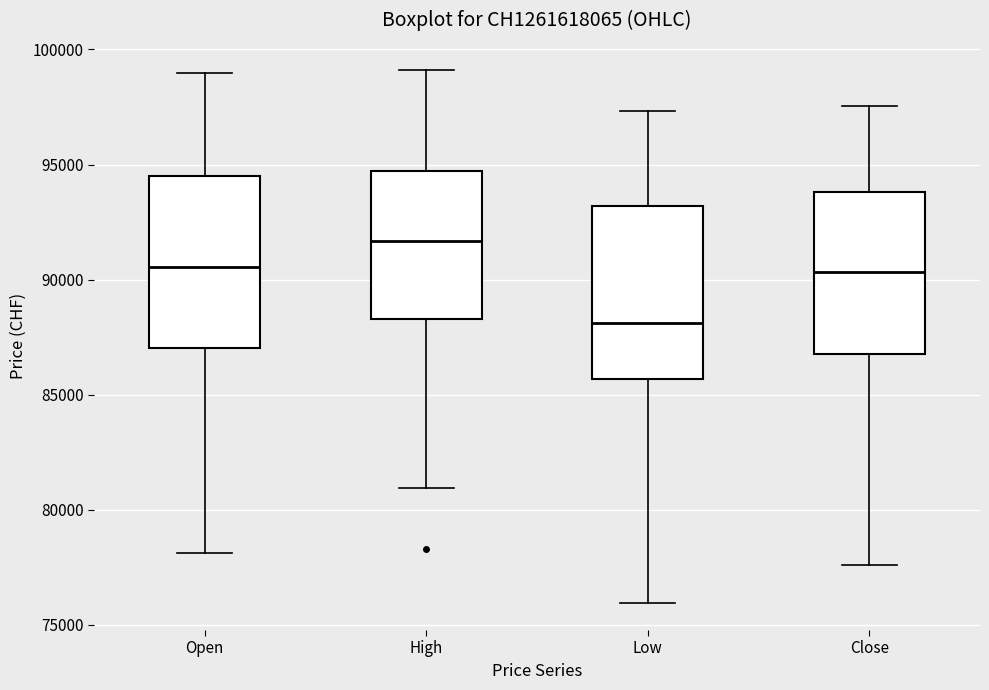

Which box has the lowest median line?

Low